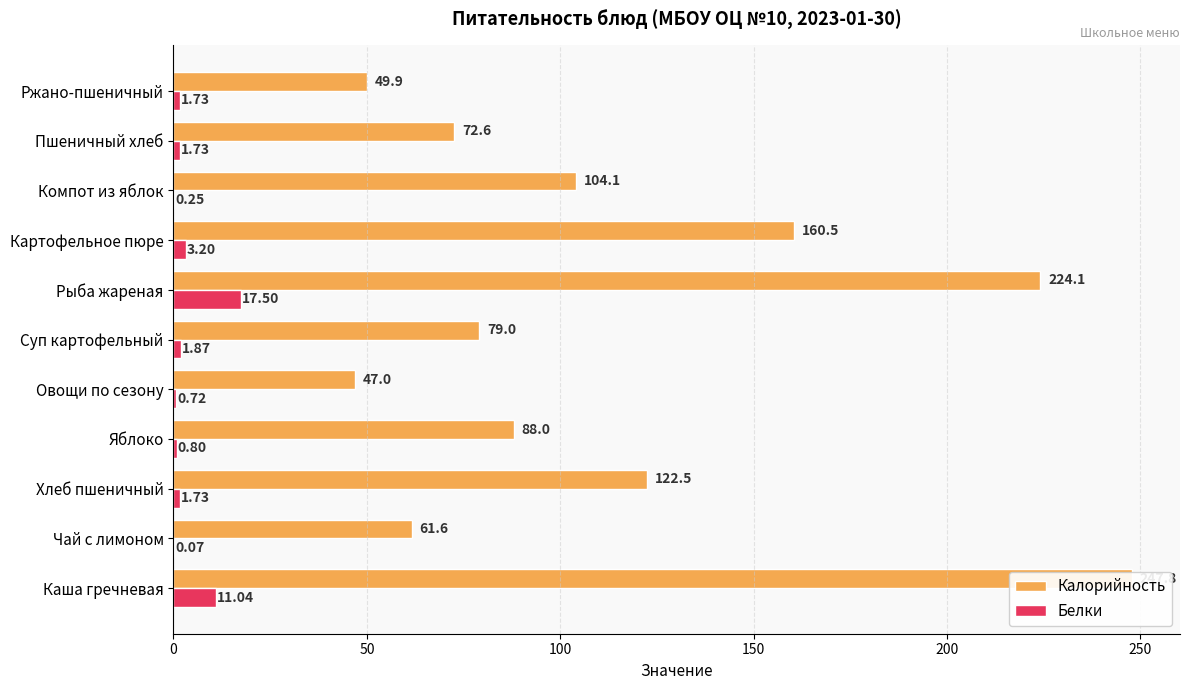

True or false: Калорийность has a value of 134.4 at Каша гречневая.

False